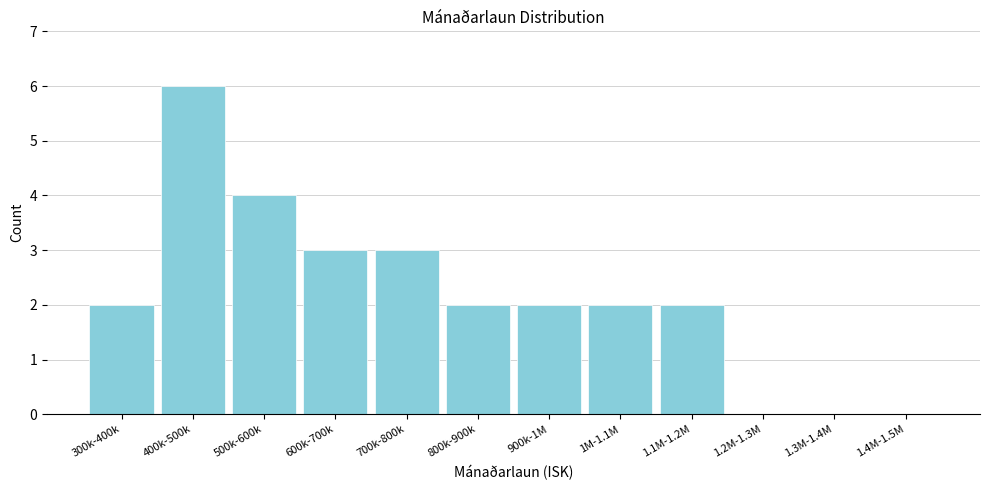

Reading left to right, transcribe all the data shown in this chart.

300k-400k=2	400k-500k=6	500k-600k=4	600k-700k=3	700k-800k=3	800k-900k=2	900k-1M=2	1M-1.1M=2	1.1M-1.2M=2	1.2M-1.3M=0	1.3M-1.4M=0	1.4M-1.5M=0